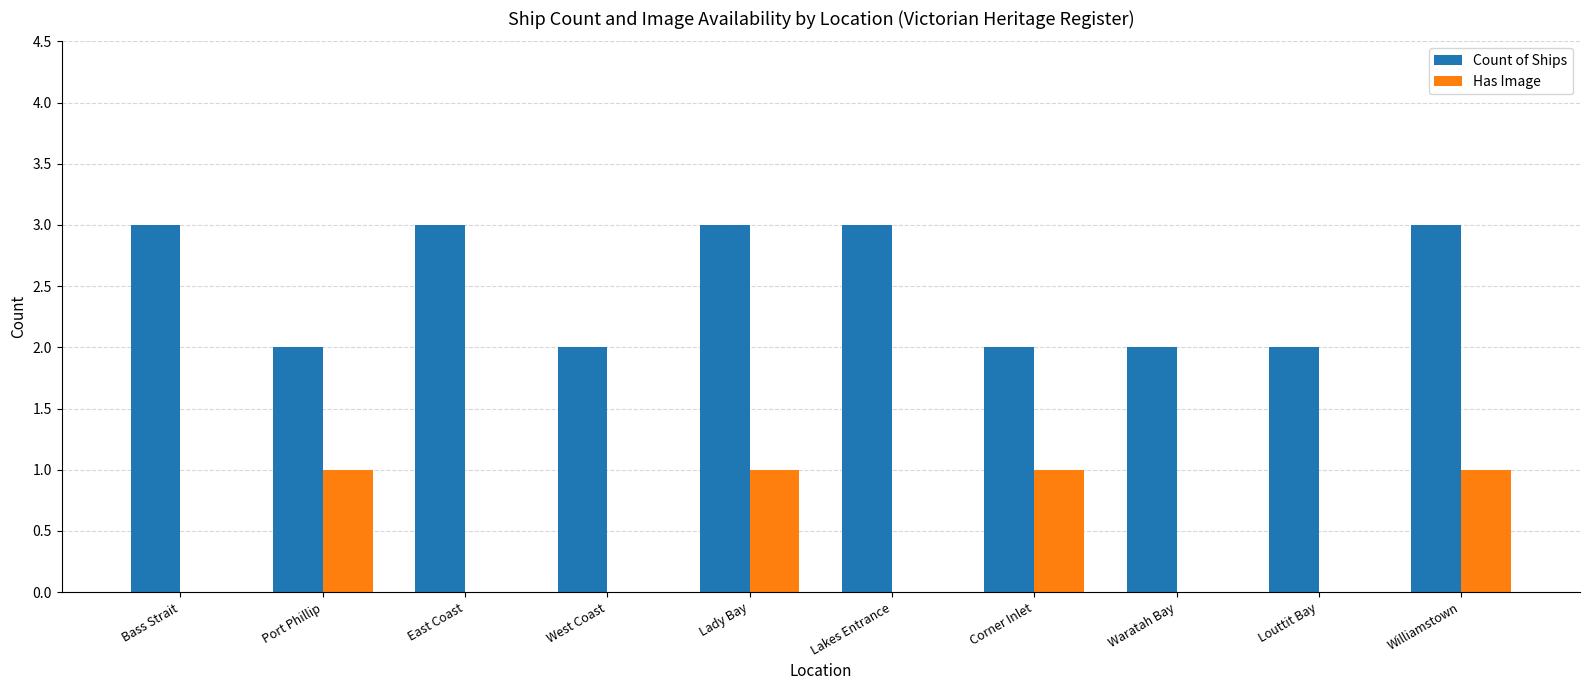

What is the approximate value of Count of Ships at Williamstown?

3